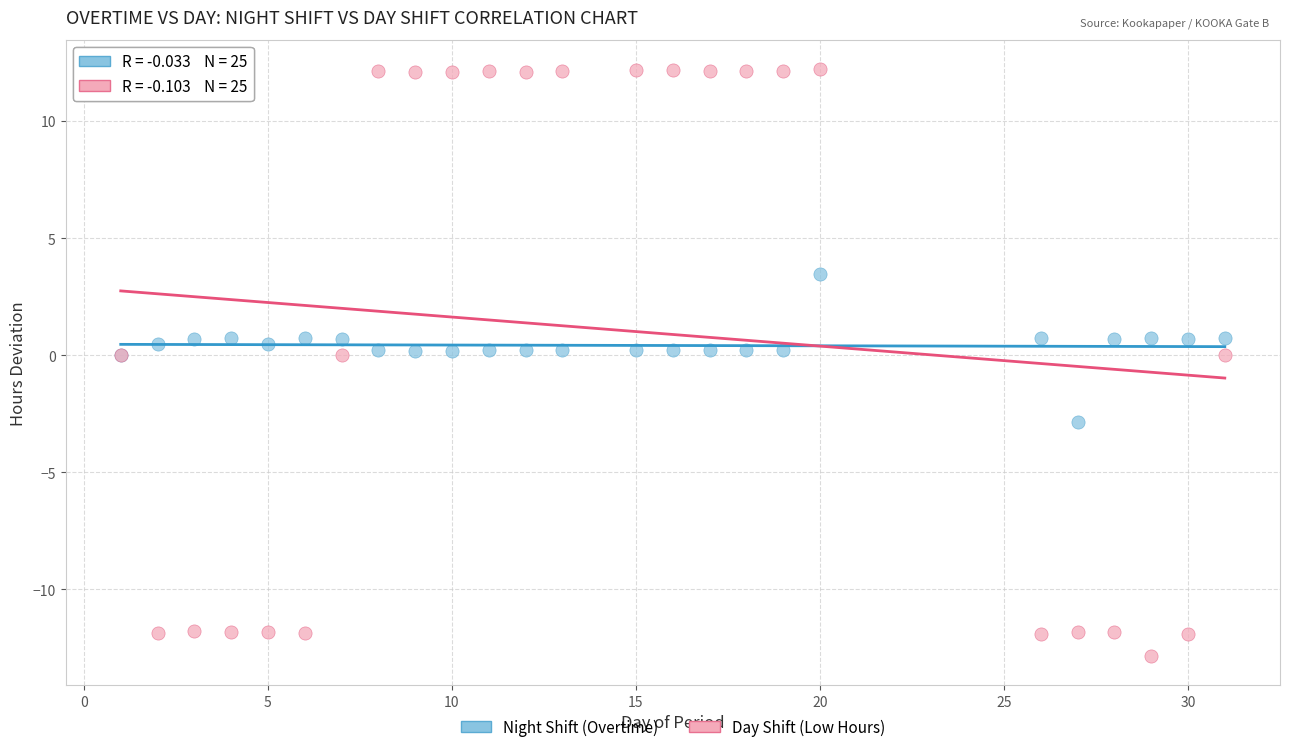

Which series reaches the minimum Y coordinate?

Day Shift (Low Hours)